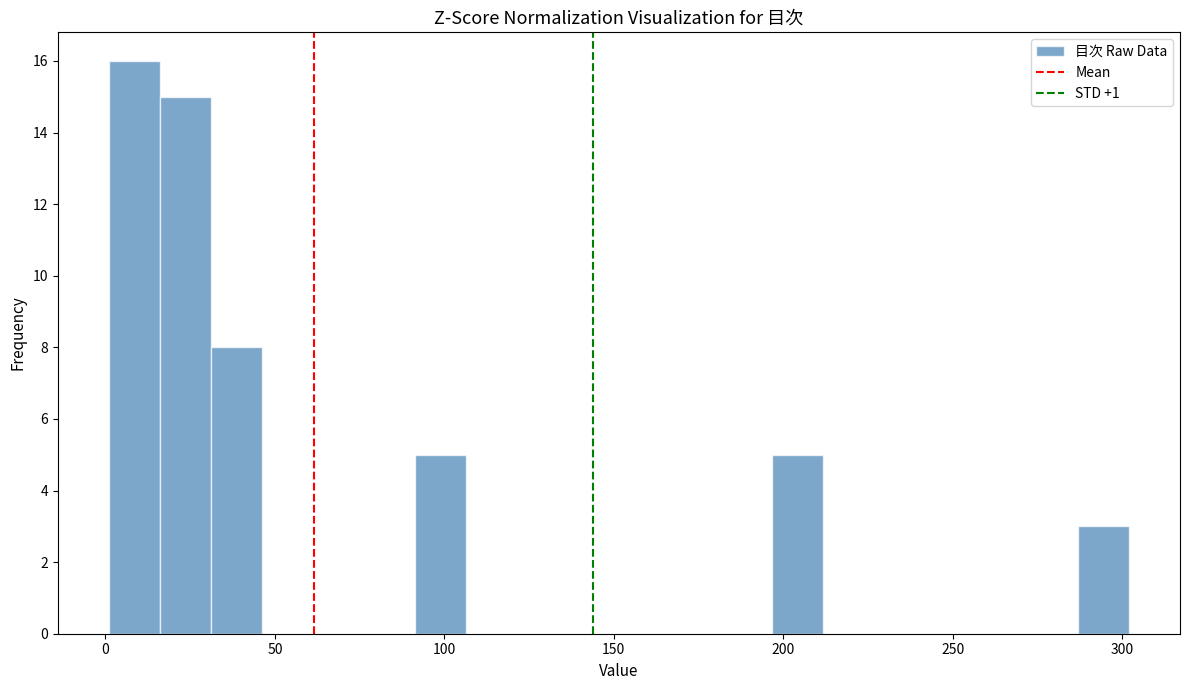

Around what value on the x-axis is the tallest bar? Give the approximate position of its centre, as read against the axis.

10